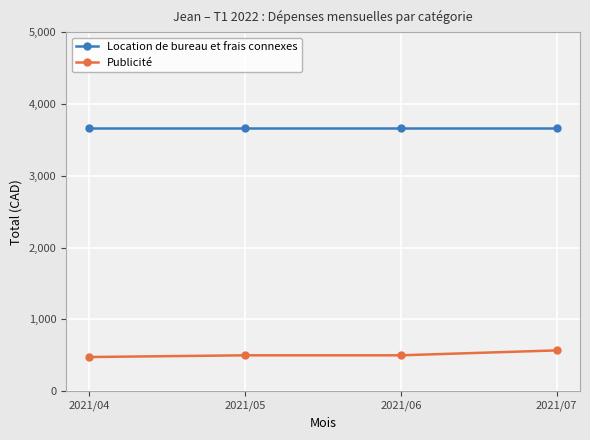

True or false: Location de bureau et frais connexes and Publicité cross at least once.

False